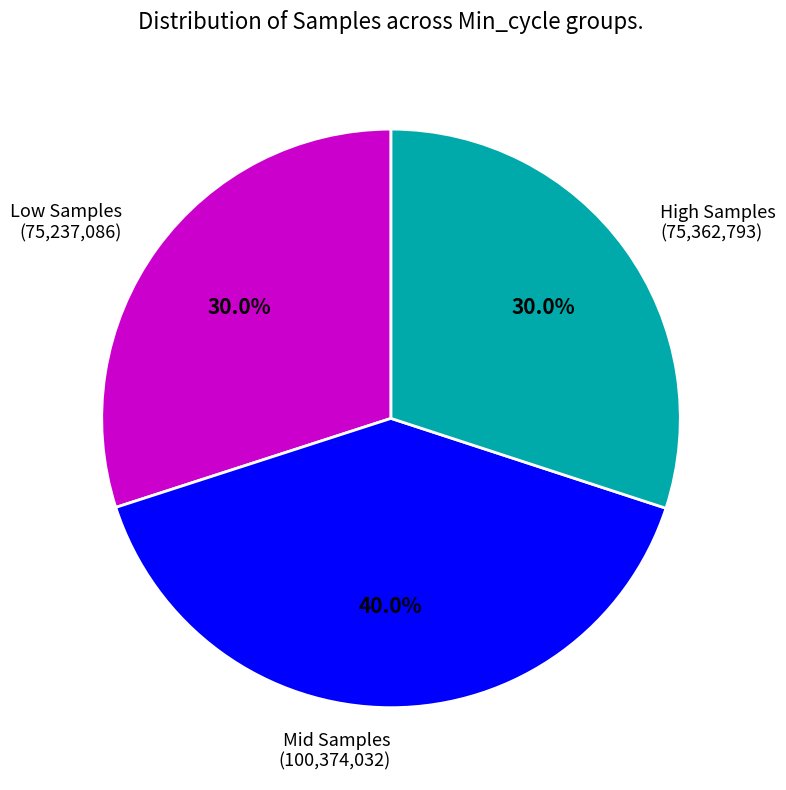

Is the sum of Low Samples (75,237,086) and High Samples (75,362,793) greater than half?

Yes